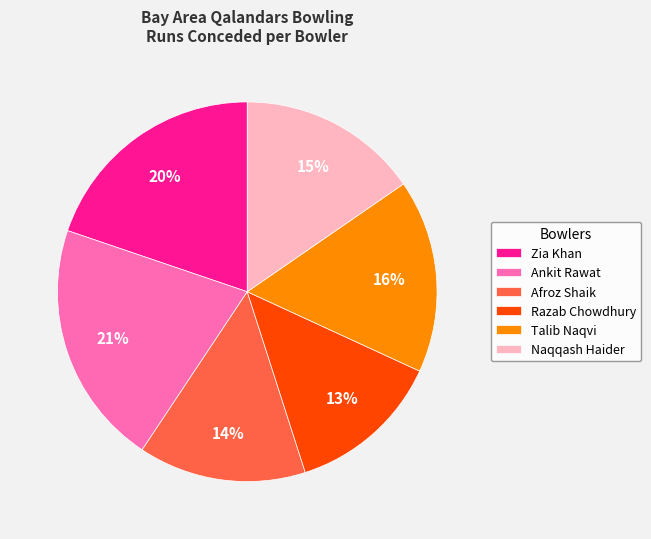

Is there any slice that represents more than half of the pie?

No